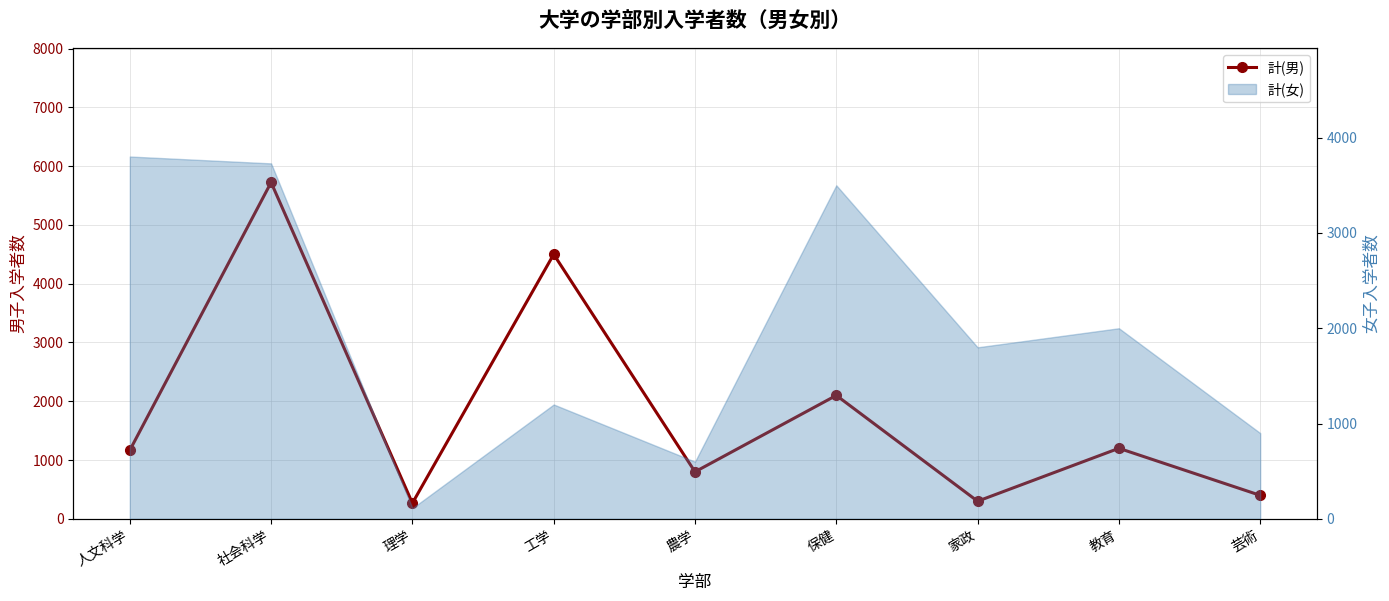

What is the ratio of the value at 人文科学 to the value at 保健?

0.6